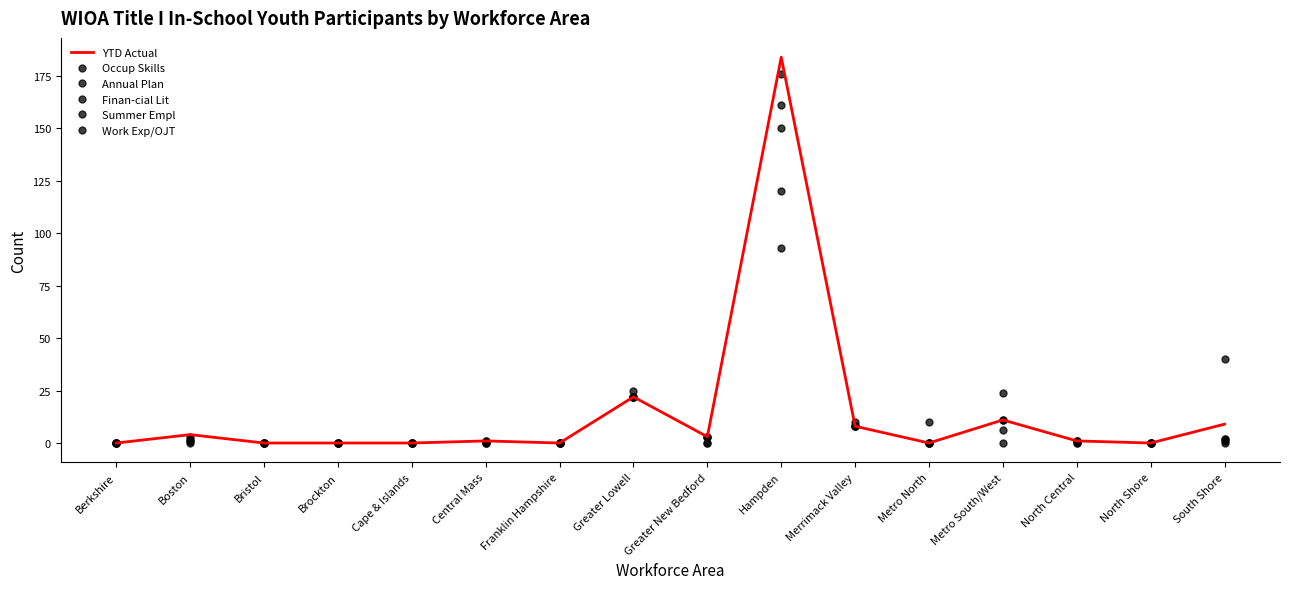

Reading right to left, transcribe all the data shown in this chart.

YTD Actual: 9	0	1	11	0	8	184	3	22	0	1	0	0	0	4	0
Occup Skills: 2	0	1	0	0	8	93	0	22	0	1	0	0	0	2	0
Annual Plan: 40	0	0	24	10	10	176	0	25	0	0	0	0	0	1	0
Finan-cial Lit: 0	0	1	11	0	8	161	3	22	0	1	0	0	0	0	0
Summer Empl: 2	0	0	11	0	8	150	3	22	0	0	0	0	0	3	0
Work Exp/OJT: 1	0	1	6	0	8	120	3	22	0	0	0	0	0	1	0